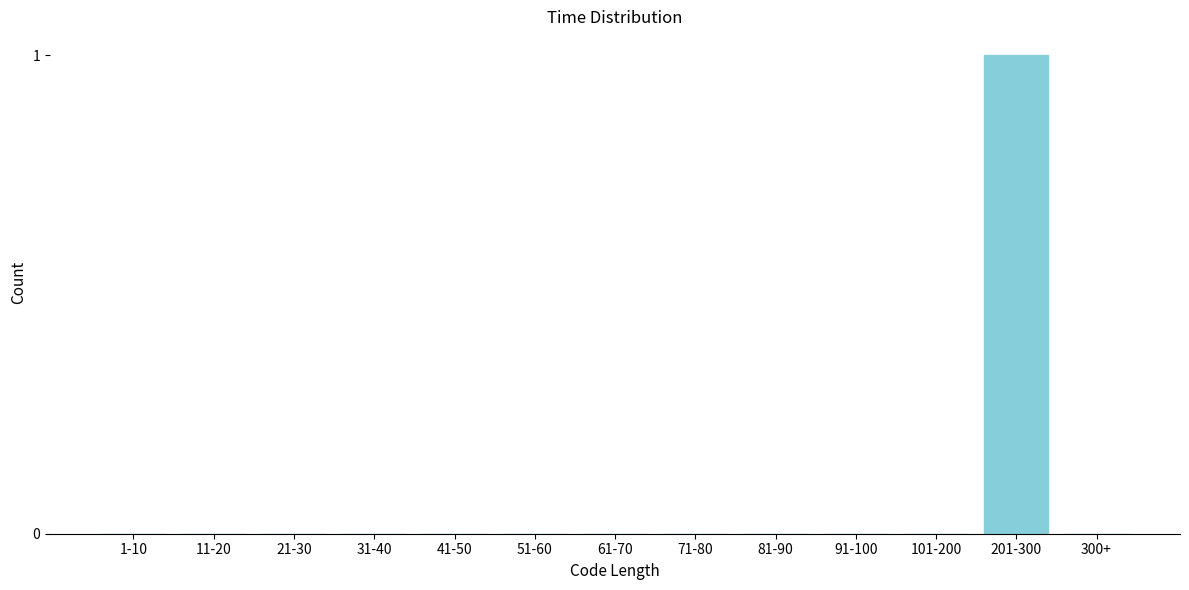

Reading left to right, transcribe all the data shown in this chart.

1-10=0	11-20=0	21-30=0	31-40=0	41-50=0	51-60=0	61-70=0	71-80=0	81-90=0	91-100=0	101-200=0	201-300=1	300+=0